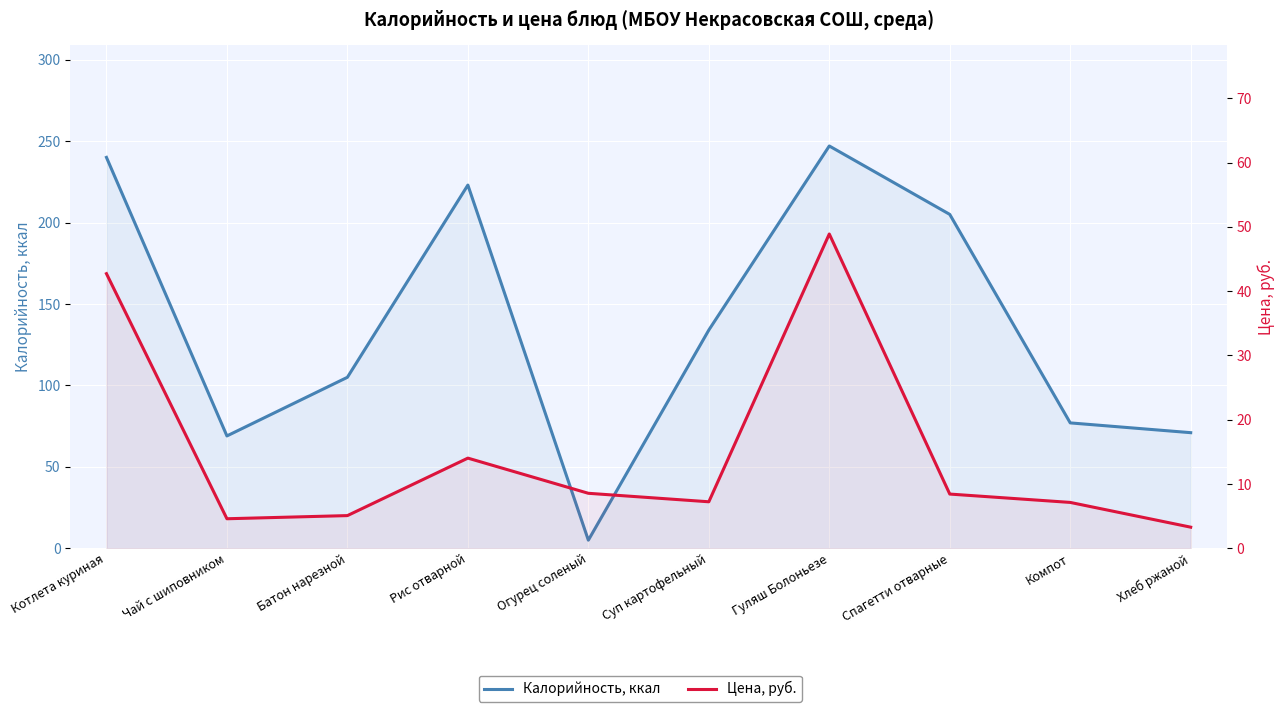

What is the minimum value for Калорийность, ккал?

5.0